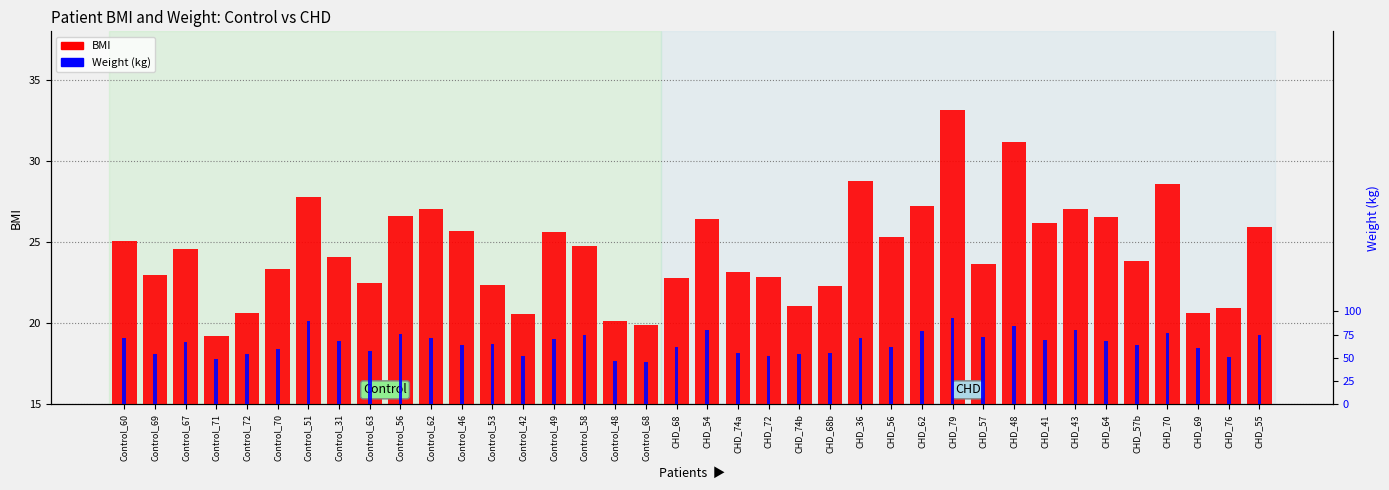

Does the chart contain any negative values?

No